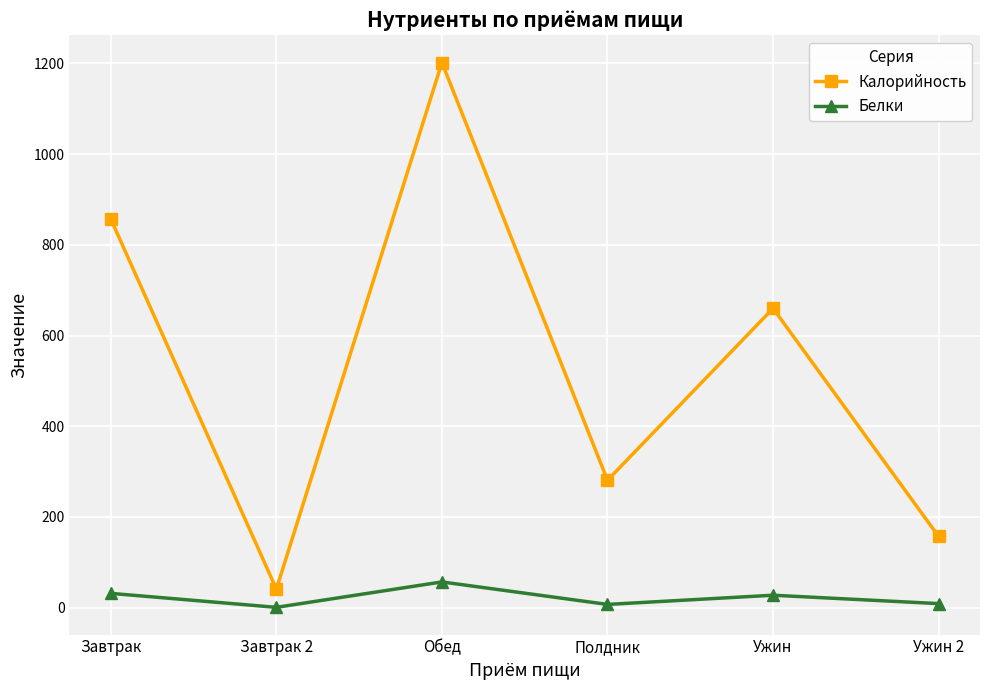

Which series has the largest range (max minus min)?

Калорийность